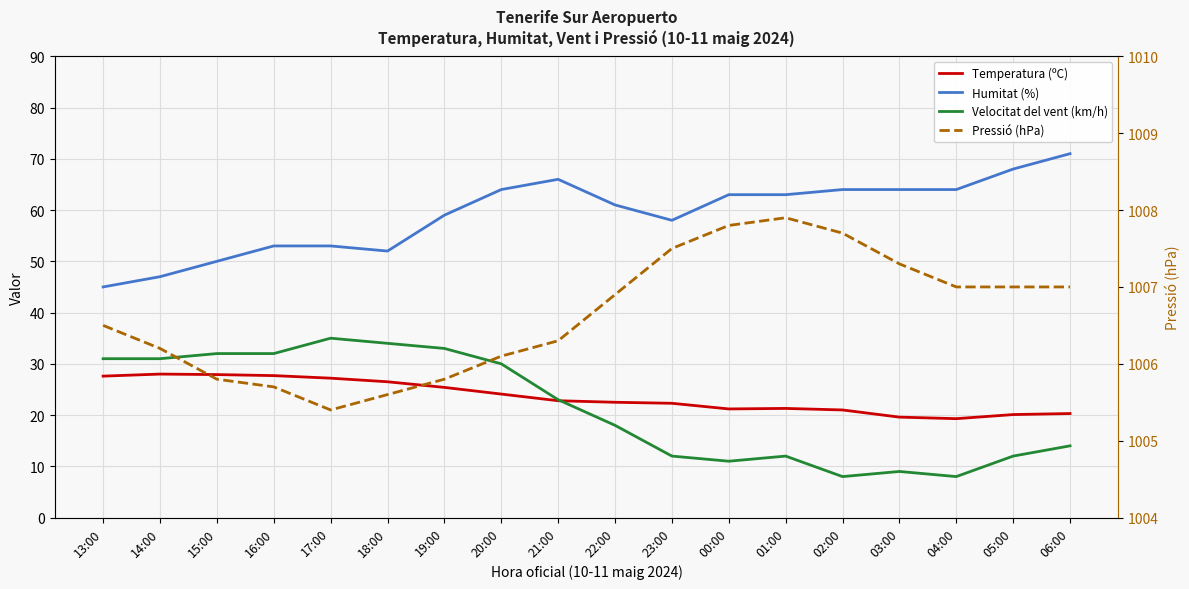

What is the average value of the Temperatura (ºC) series?

23.6